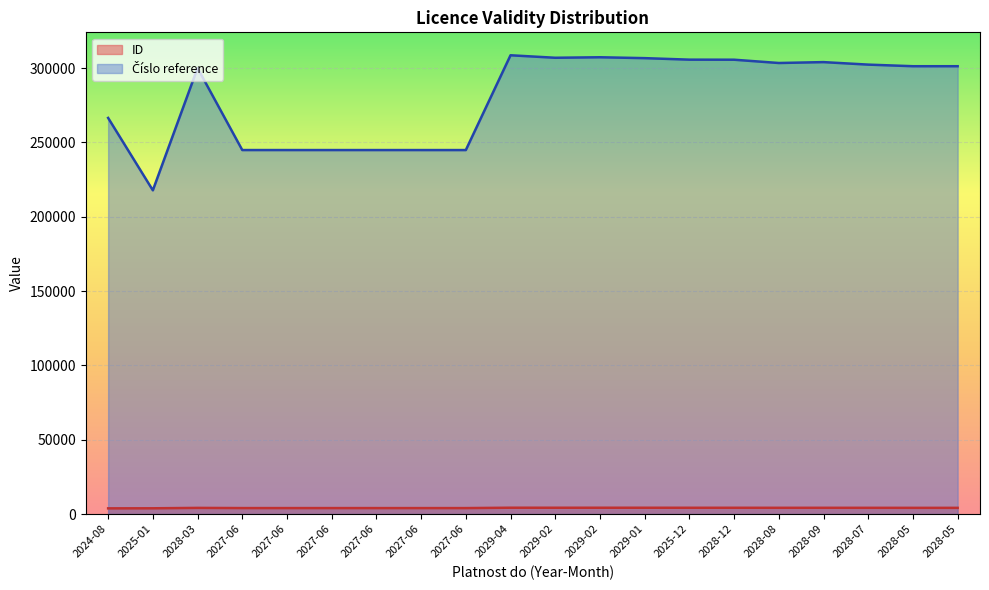

In Cislo reference, how many points are lower than both neighbors (excluding endpoints)?

4